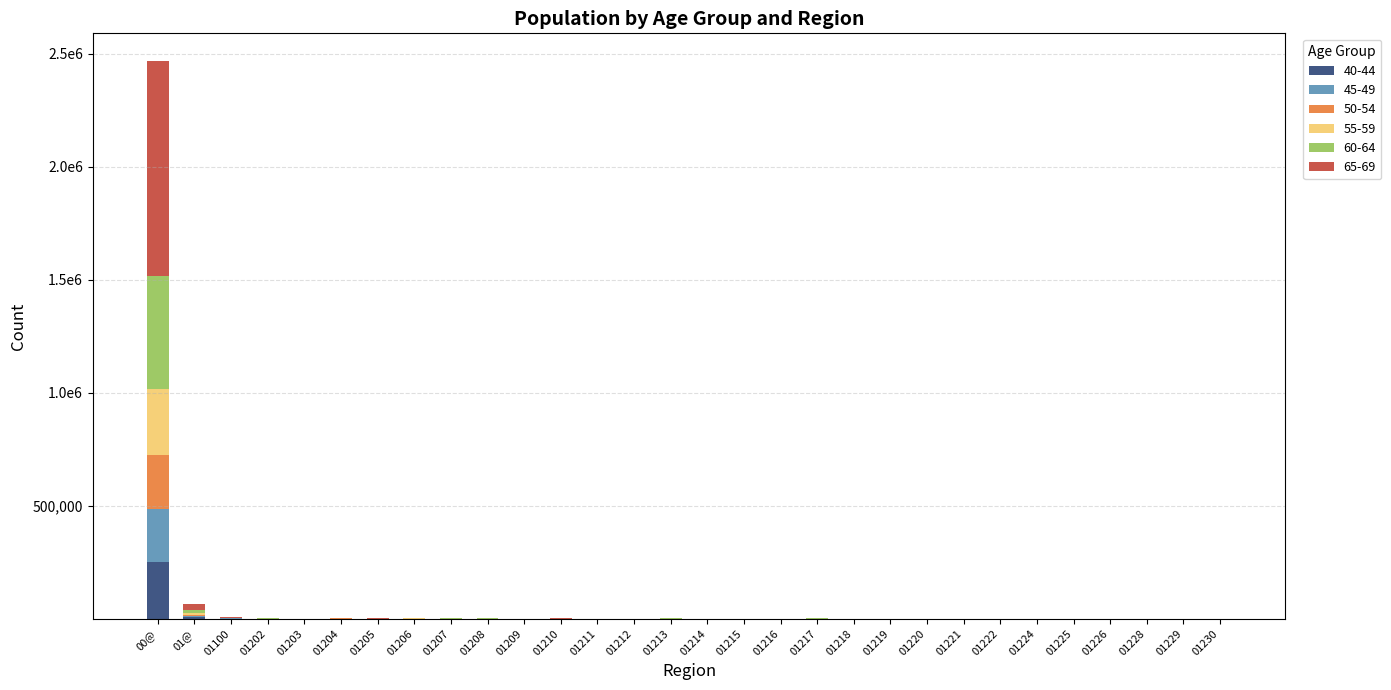

At how many categories does at least one series exceed 498300?

1